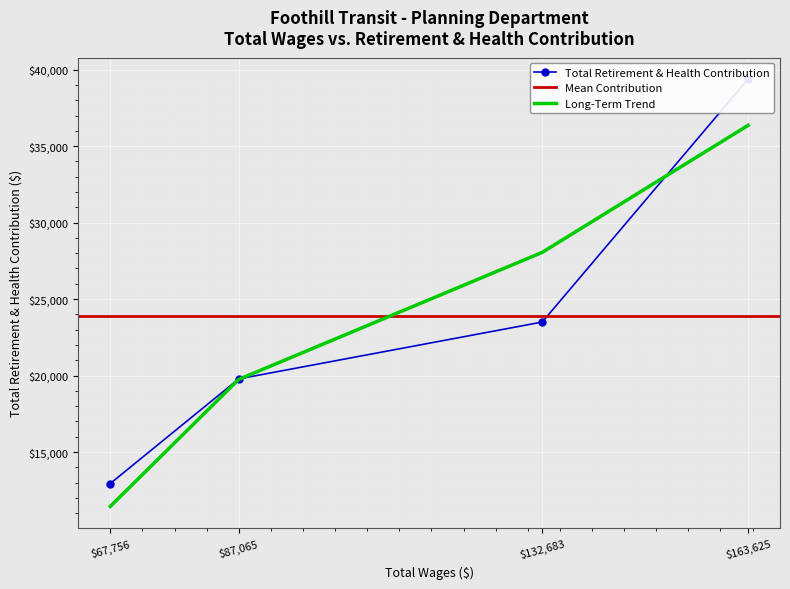

What is the ratio of the value at 132683.0 to the value at 67756.0?

1.8